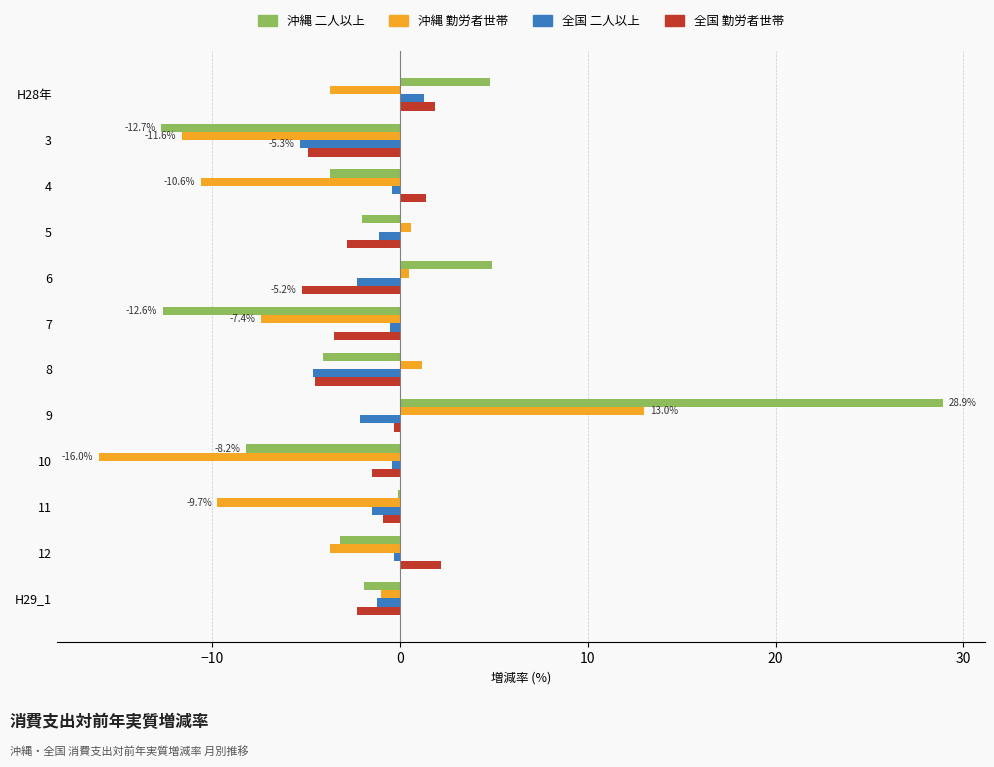

Which series has the largest range (max minus min)?

沖縄 二人以上